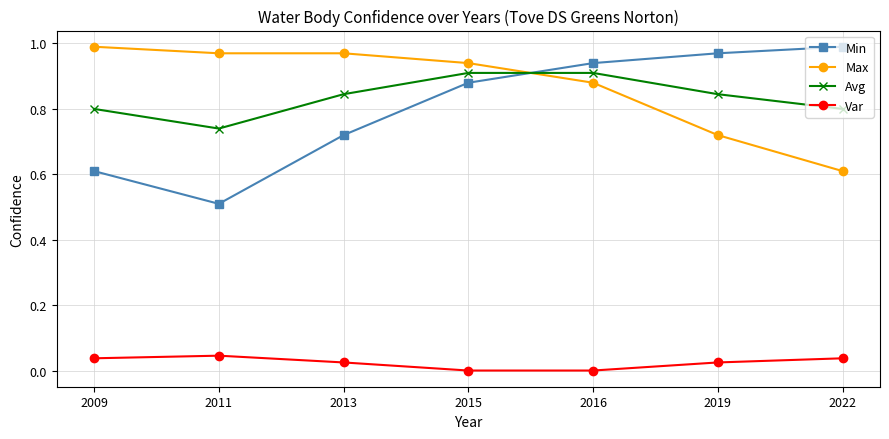

The value of Min at 2019 is 1.3. True or false?

False